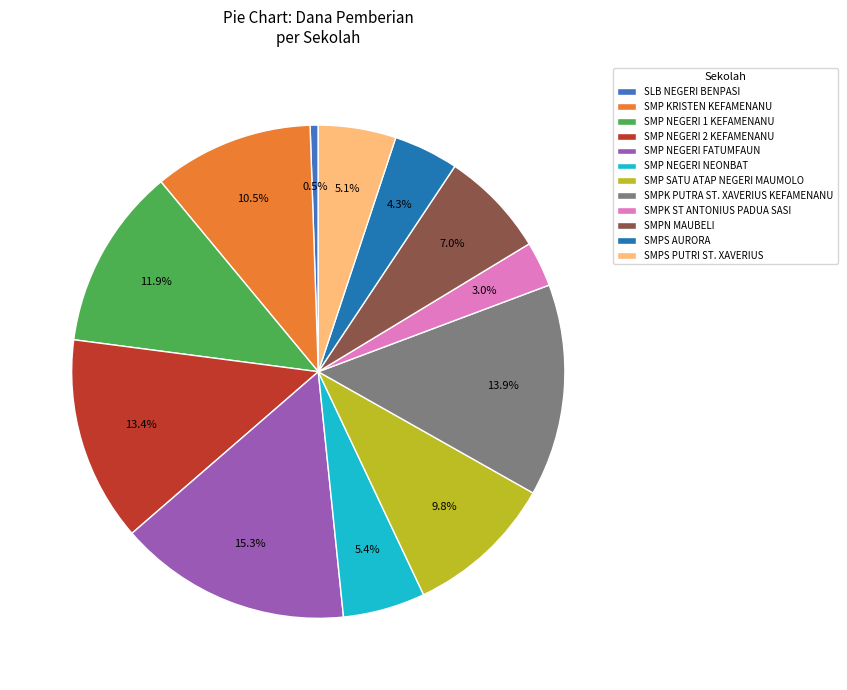

Combined, do SMP NEGERI NEONBAT and SMP NEGERI 1 KEFAMENANU account for over 50%?

No